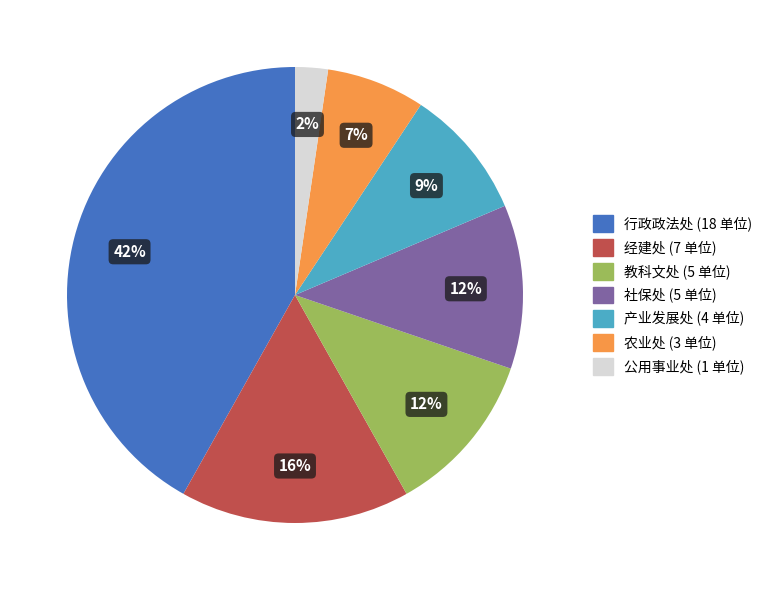

To the nearest percent, what portion does 行政政法处 represent?

42%